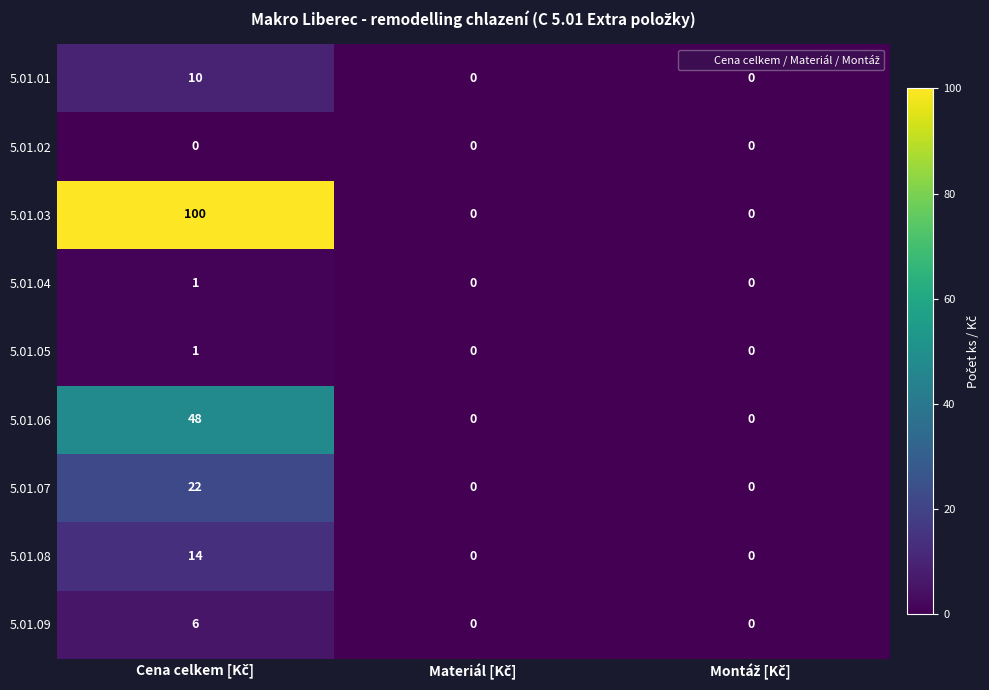

Count the number of data series in this chart.

9